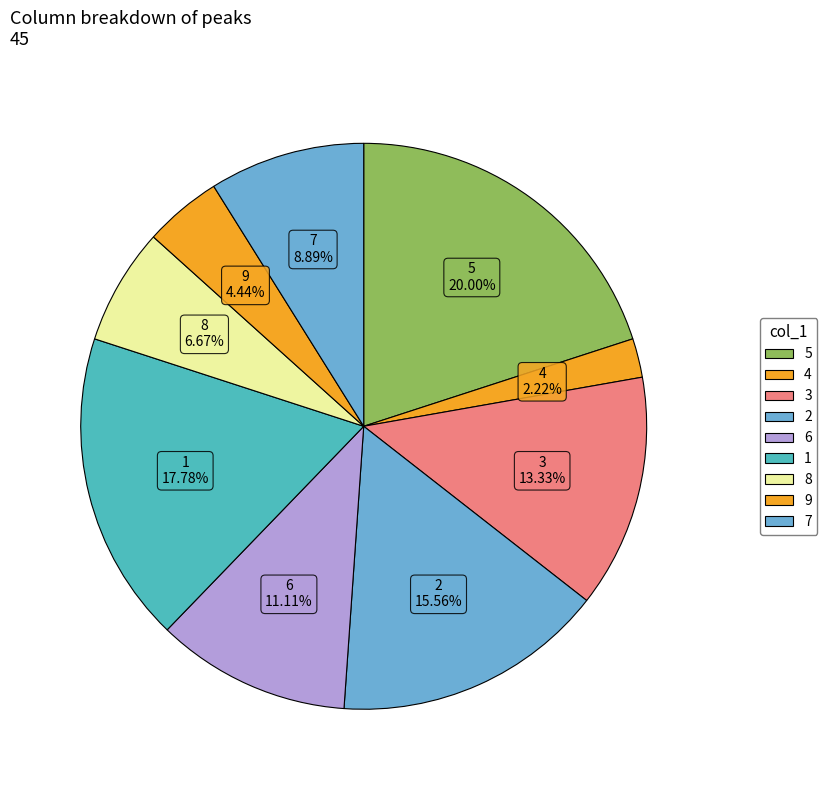

Which slice is the smallest?

4